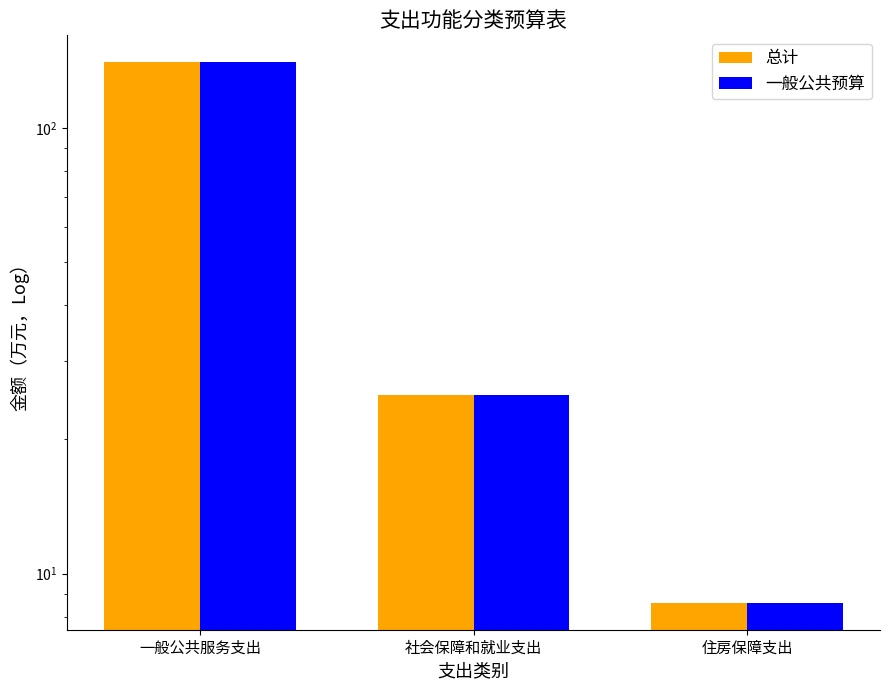

How many data points does each series have?

3